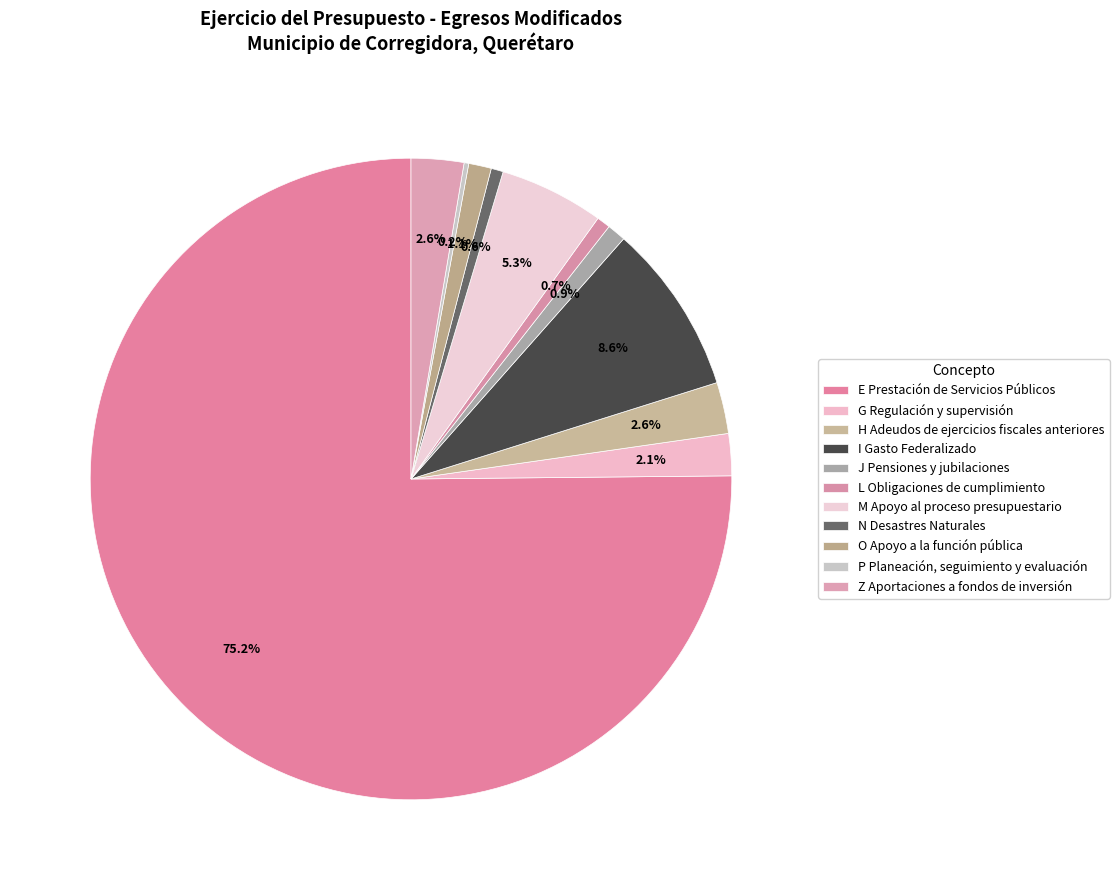

The G Regulación y supervisión slice represents 1% of the pie. True or false?

False